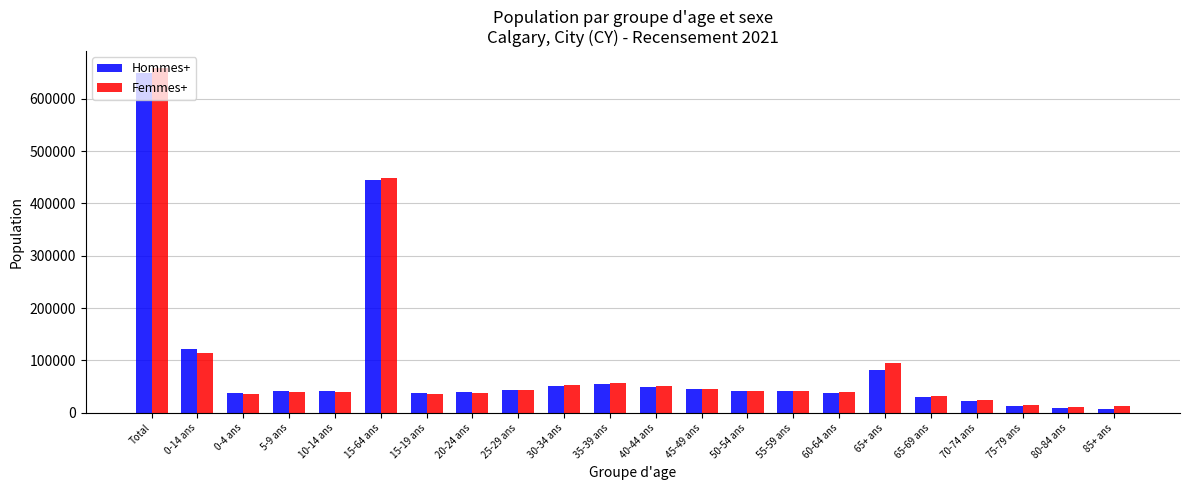

How many groups of bars are there?

22